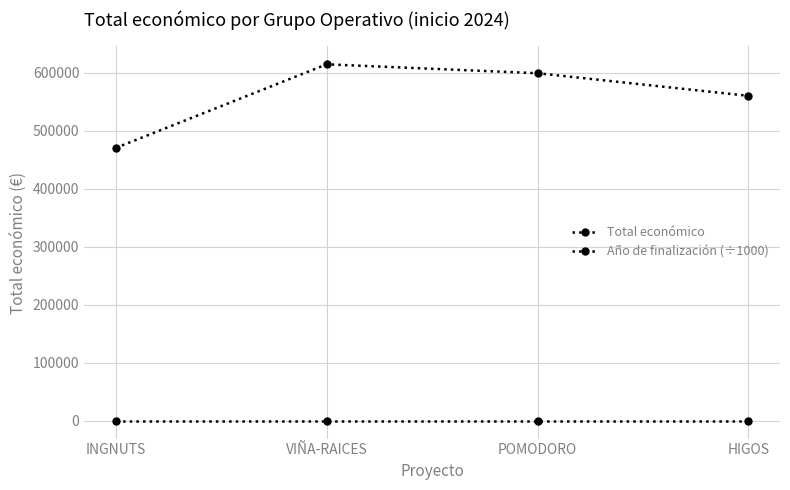

In Total económico, how many points are higher than both neighbors (excluding endpoints)?

1